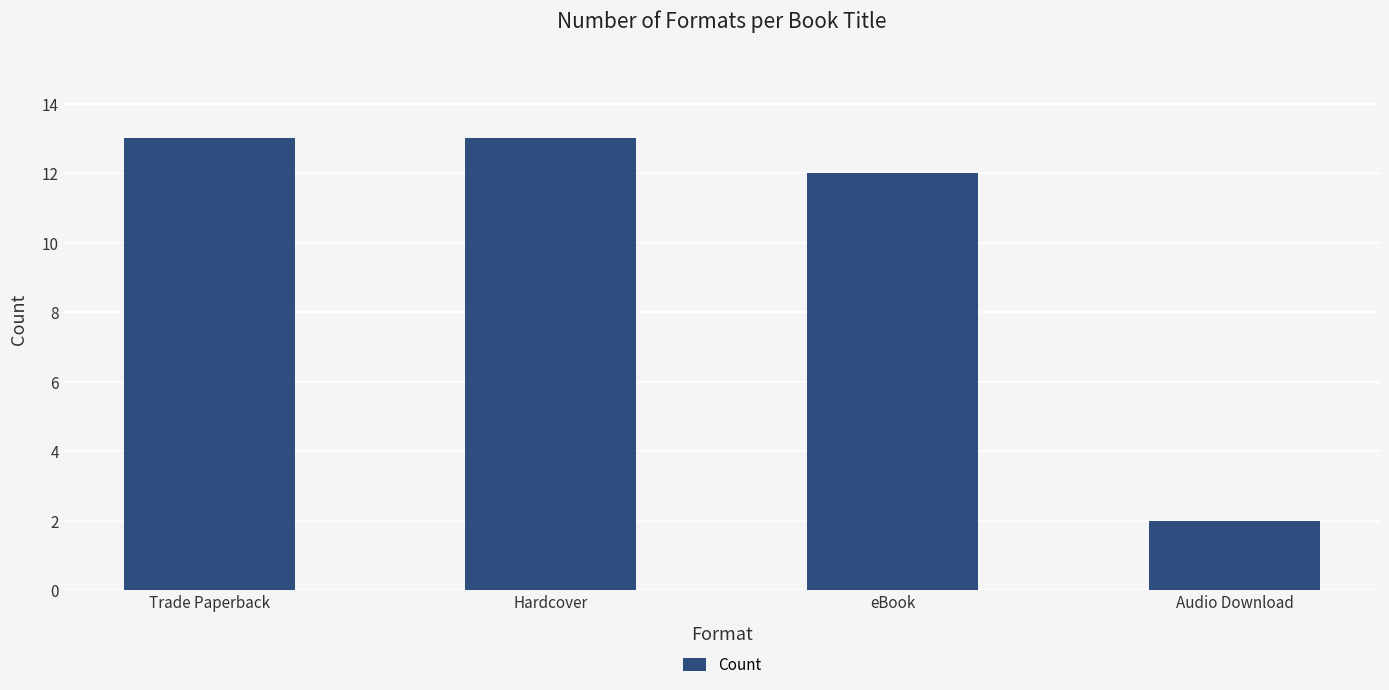

The chart shows a value of 4 at eBook. True or false?

False